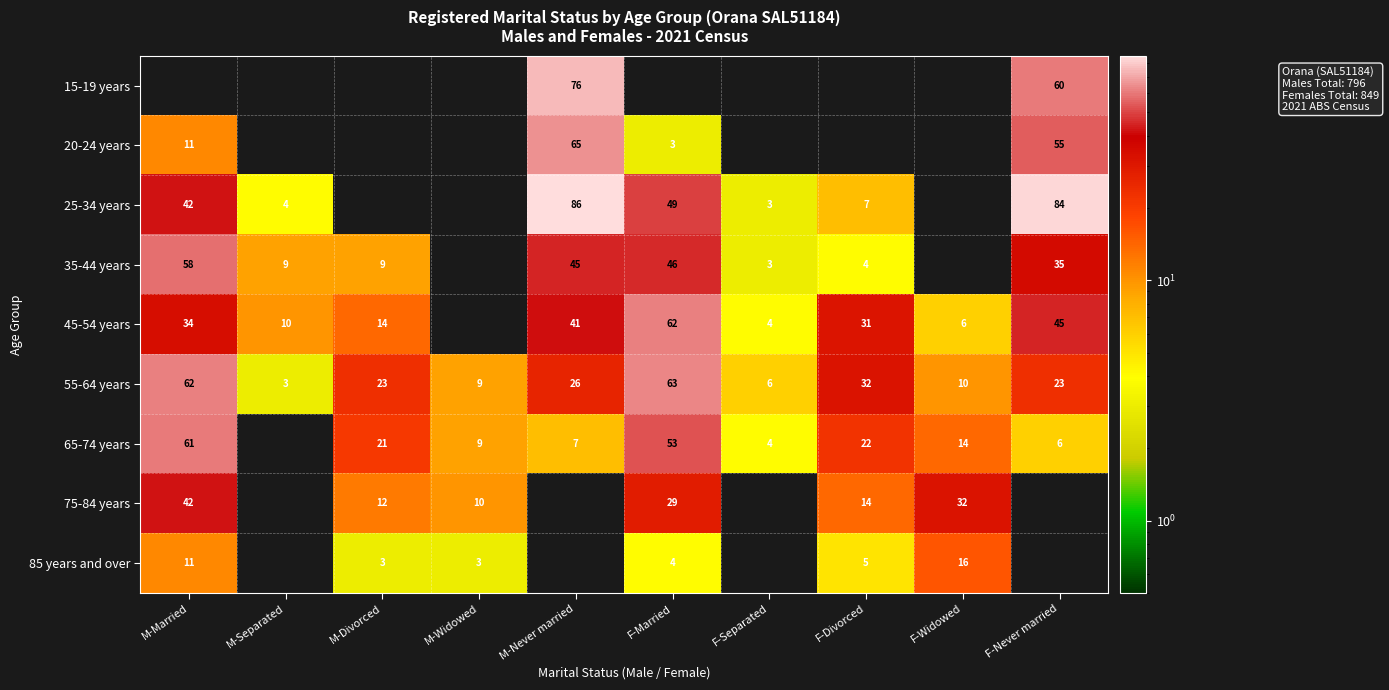

Is it true that 25-34 years equals 84 at F-Never married?

True